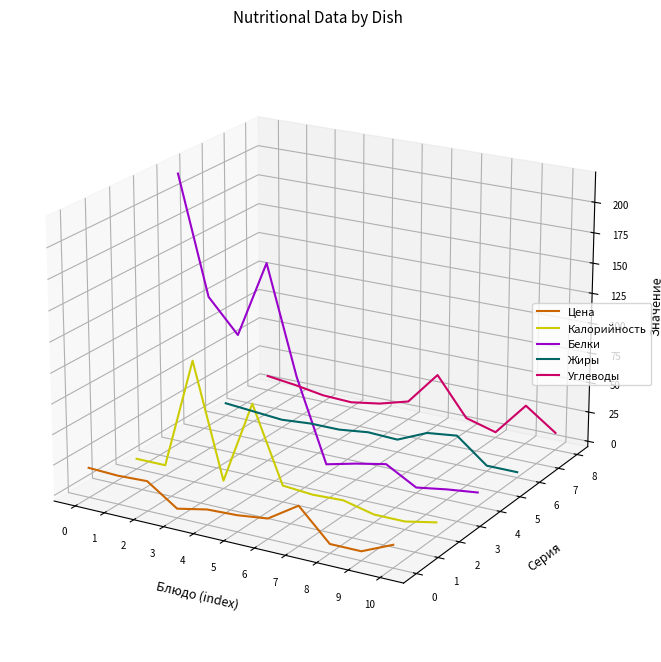

What are all the series names shown in the legend?

Цена, Калорийность, Белки, Жиры, Углеводы